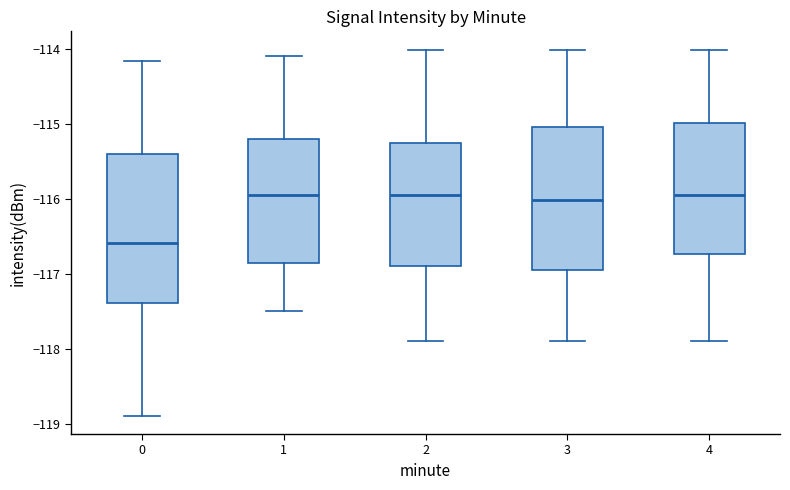

Which box has the lowest median line?

0